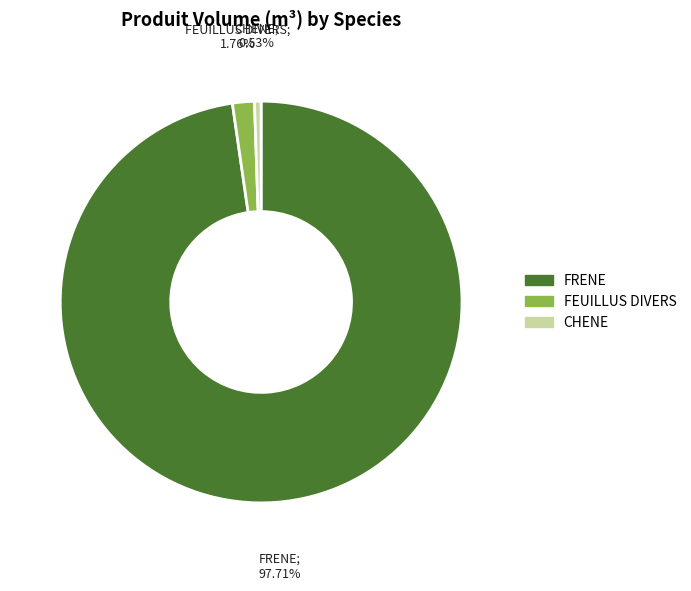

Does any single category account for the majority?

Yes